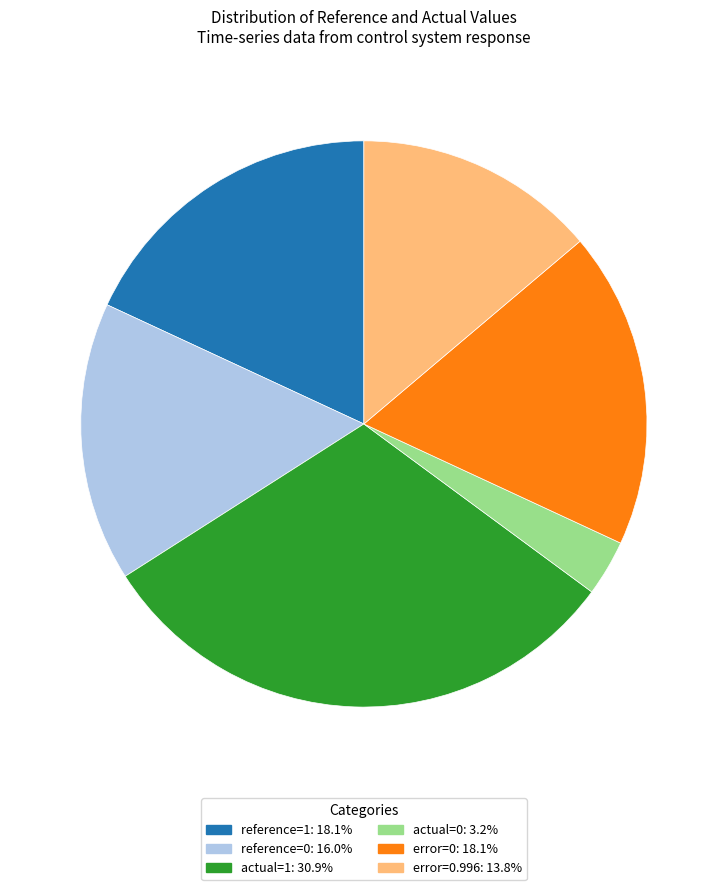

Does any single category account for the majority?

No